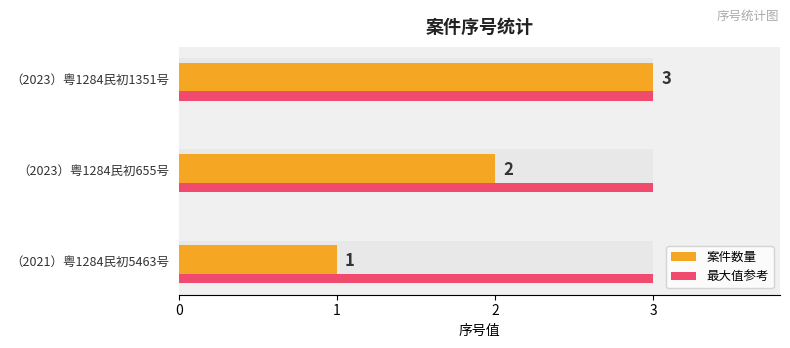

Between 0 and 2, which series saw the biggest shift?

案件数量